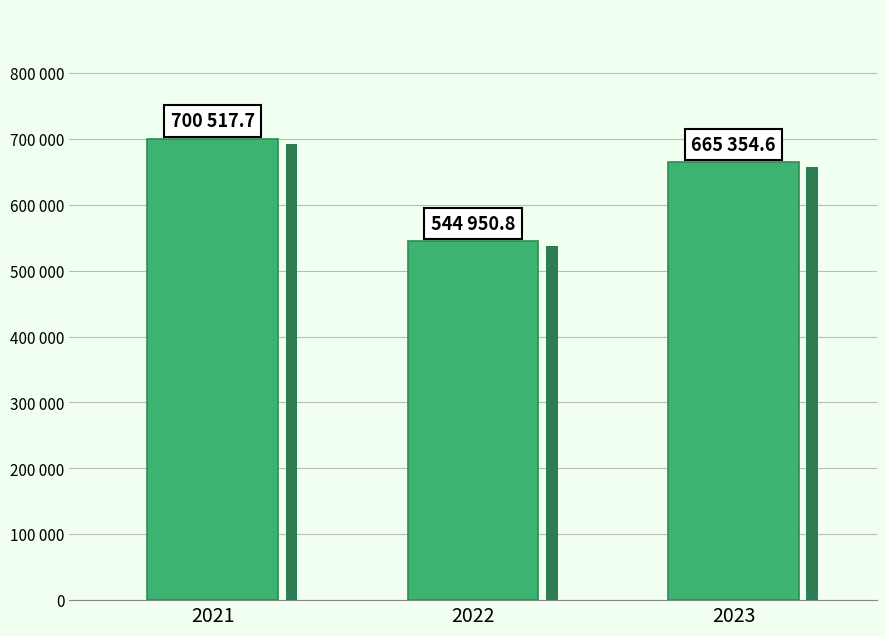

What is the average value?

636941.1